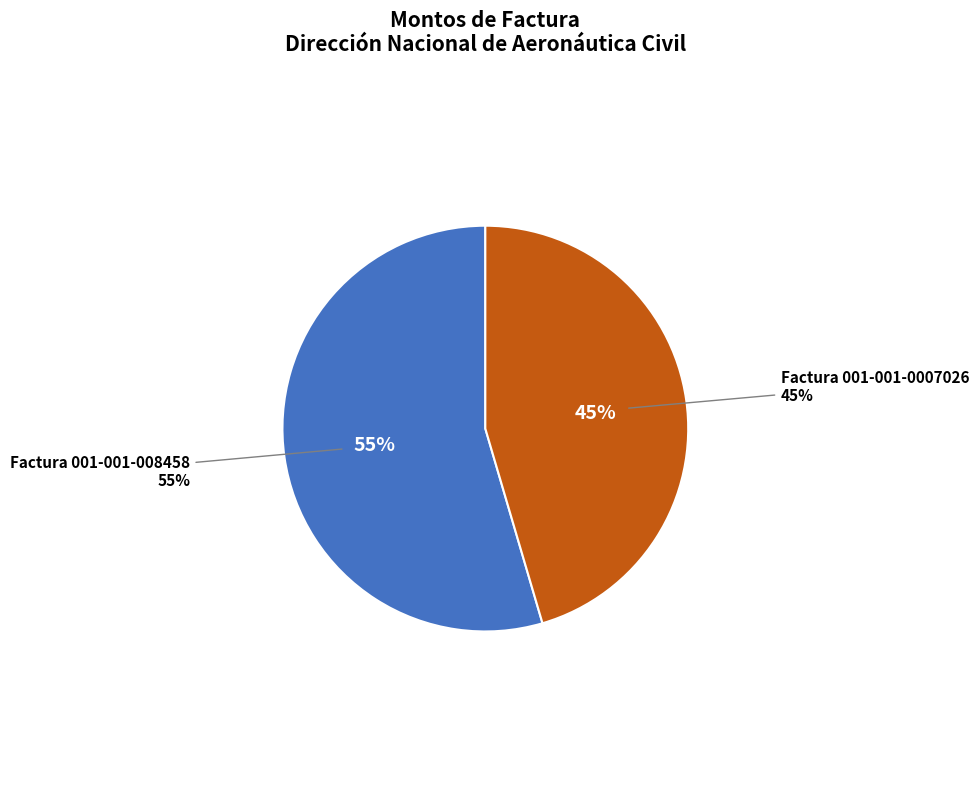

Which category accounts for the majority?

MANTENIMIENTO DE JARDINES DEL AISP (001-001-008458)